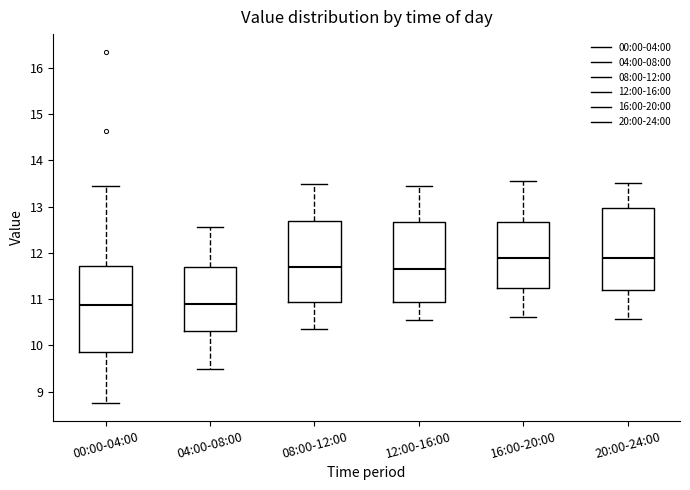

Reading left to right, read every box against the y-axis: the position of its median line, the range the box covers, and the ends of its whiskers. The values are not printed on the chart, so give them approximately, as read against the axis.

00:00-04:00: median 10.9, box 9.9 to 11.7, whiskers 8.8 to 13.5
04:00-08:00: median 10.9, box 10.3 to 11.7, whiskers 9.5 to 12.6
08:00-12:00: median 11.7, box 10.9 to 12.7, whiskers 10.4 to 13.5
12:00-16:00: median 11.7, box 10.9 to 12.7, whiskers 10.6 to 13.5
16:00-20:00: median 11.9, box 11.2 to 12.7, whiskers 10.6 to 13.6
20:00-24:00: median 11.9, box 11.2 to 13.0, whiskers 10.6 to 13.5